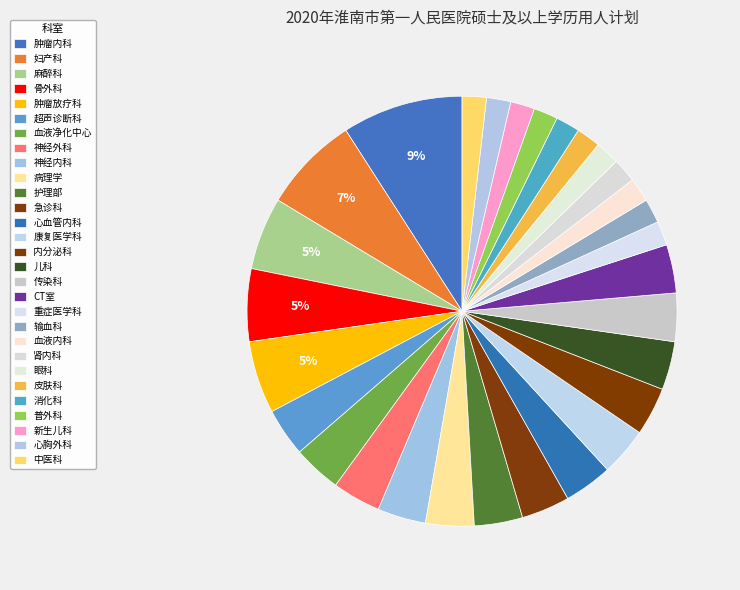

How many slices are in this pie chart?

29